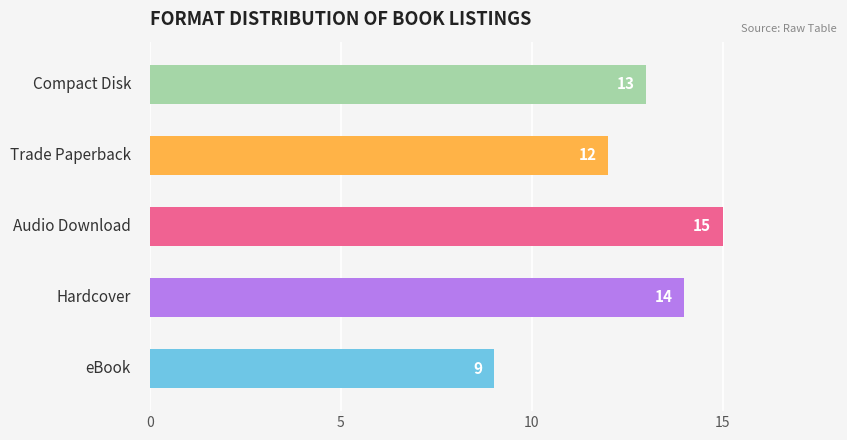

Count the values in the range 12 to 14.

3